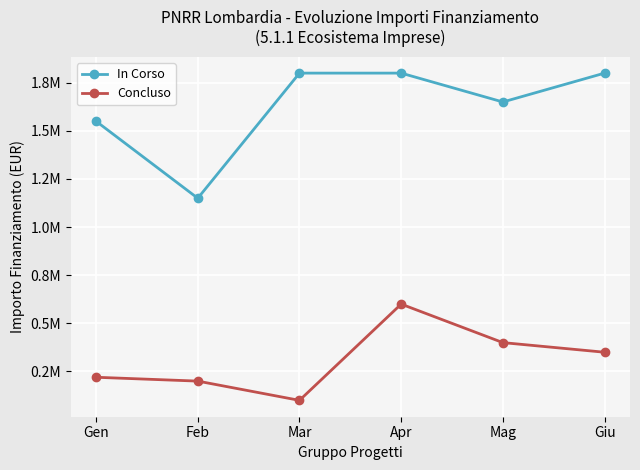

What are all the series names shown in the legend?

In Corso, Concluso